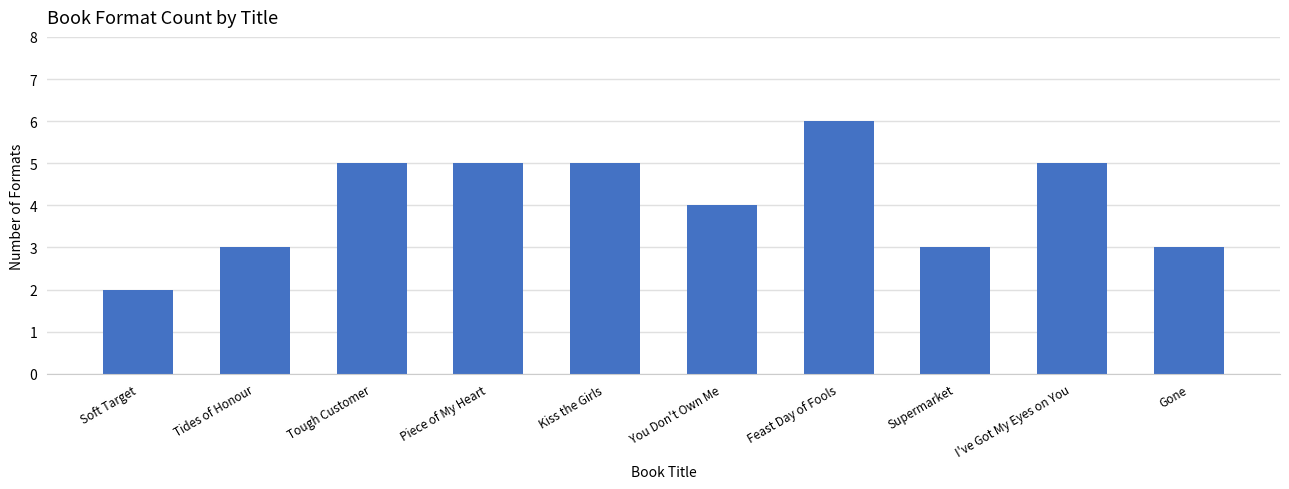

What is the minimum value shown in the chart?

2